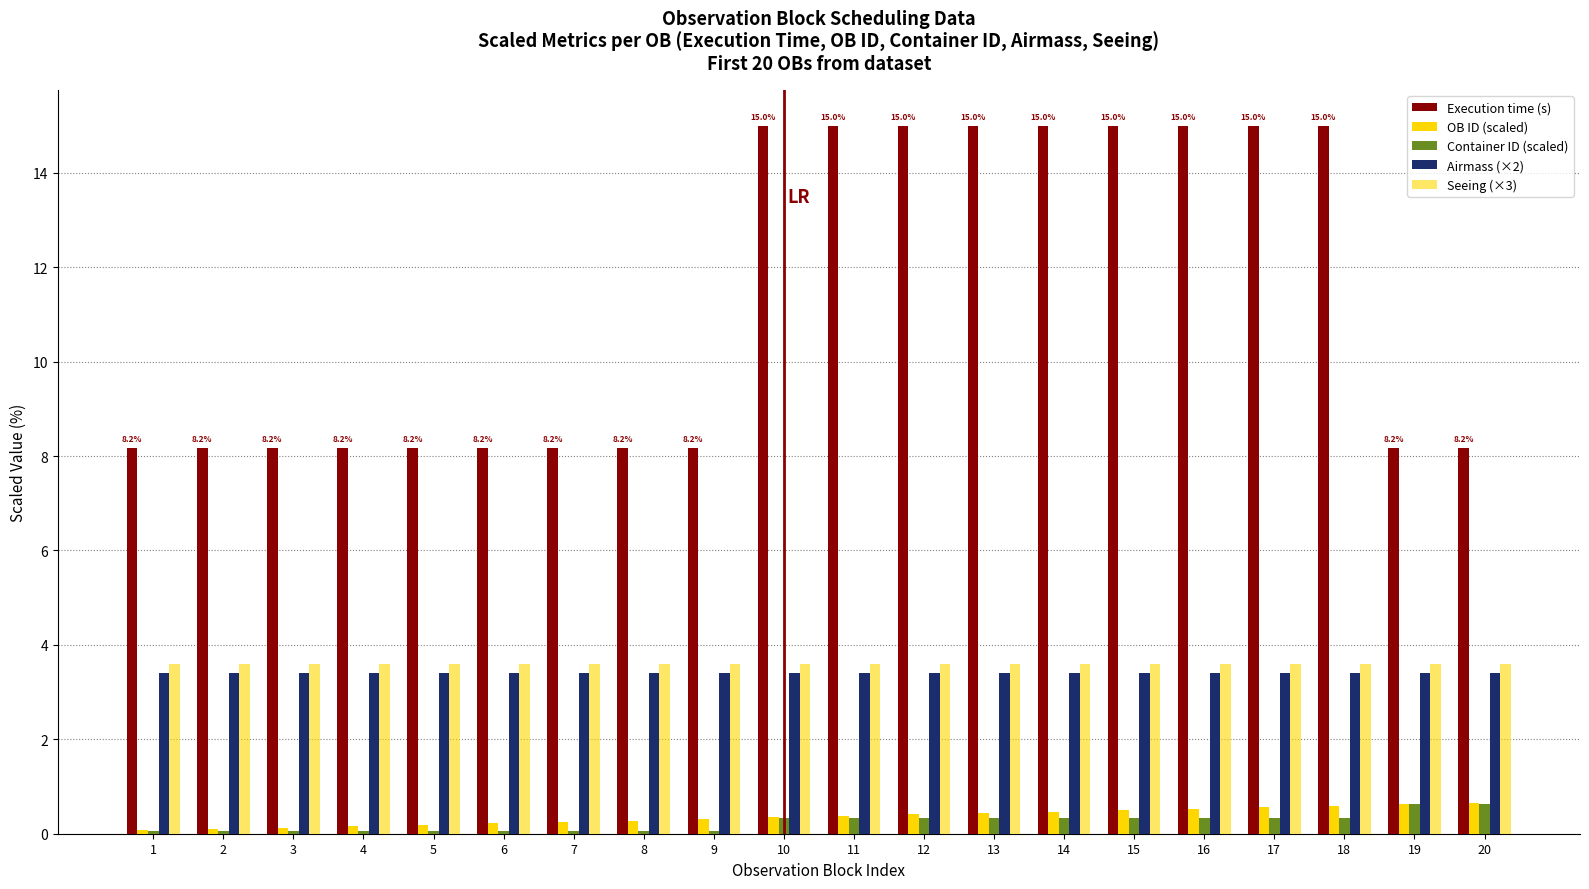

How many bars are there in each group?

5